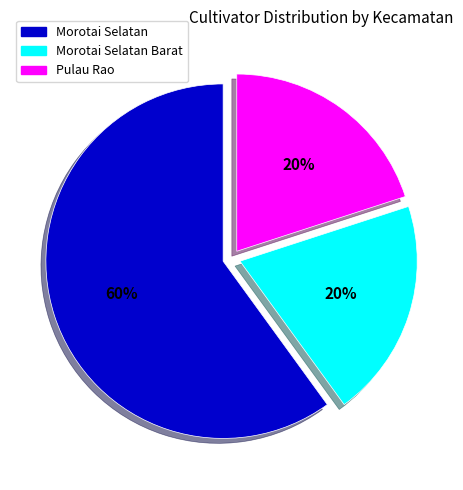

To the nearest percent, what is the average slice percentage?

33%